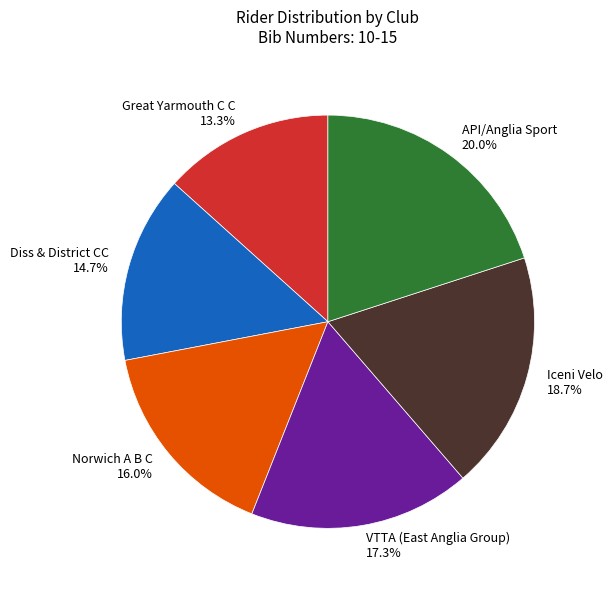

What percentage do API/Anglia Sport and Diss & District CC together represent?

34.7%